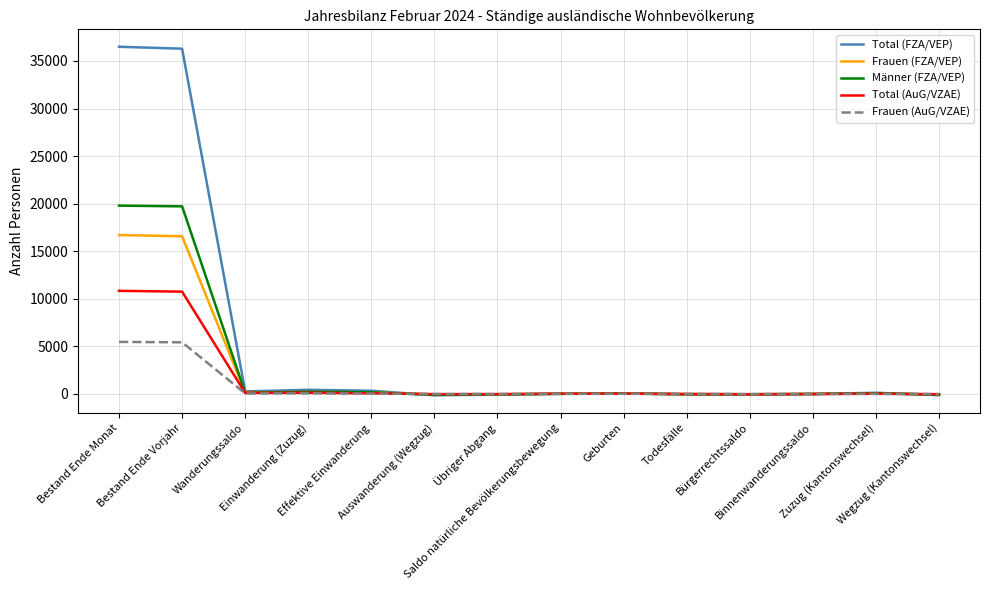

The Frauen (FZA/VEP) series shows -24 at Todesfälle. True or false?

True